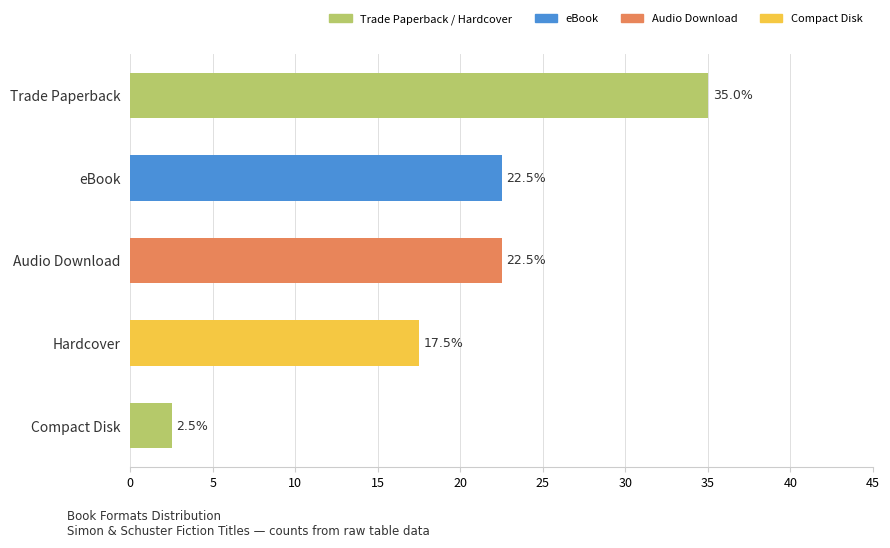

What is the label of the 5th bar from the left?

Compact Disk